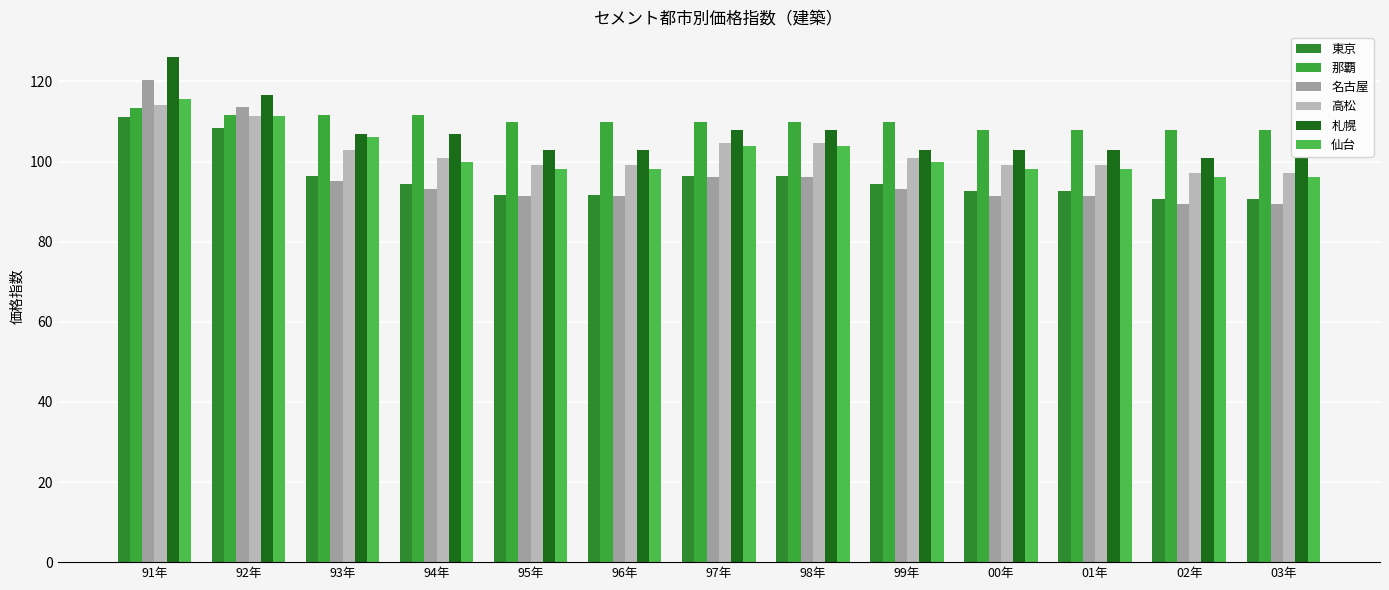

How many groups of bars are there?

13